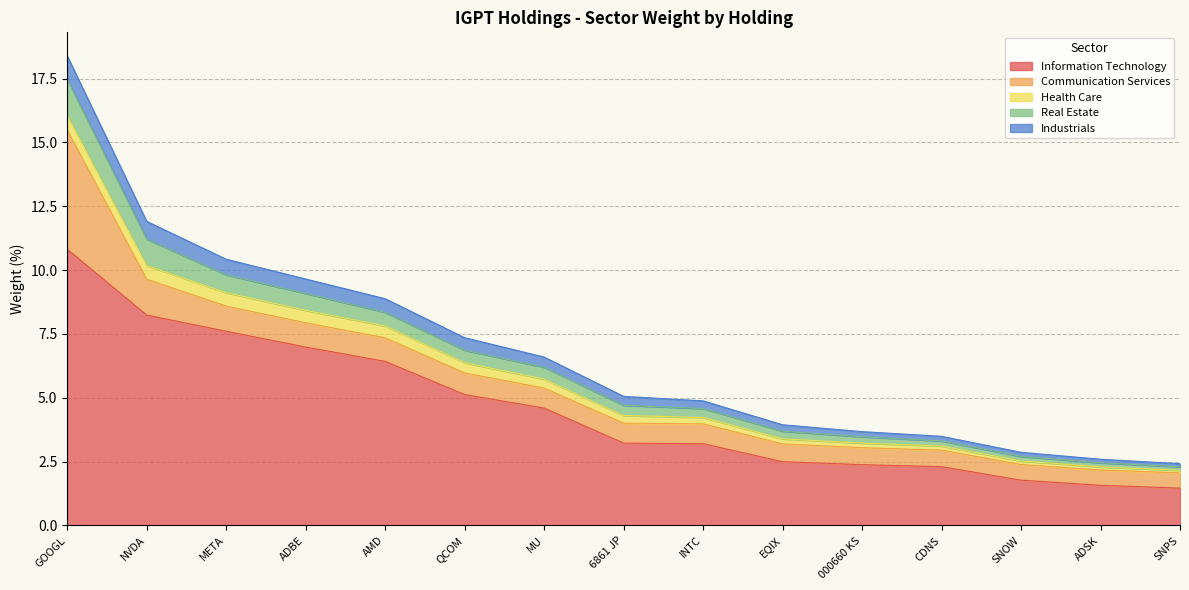

What position from the right is 000660 KS?

5